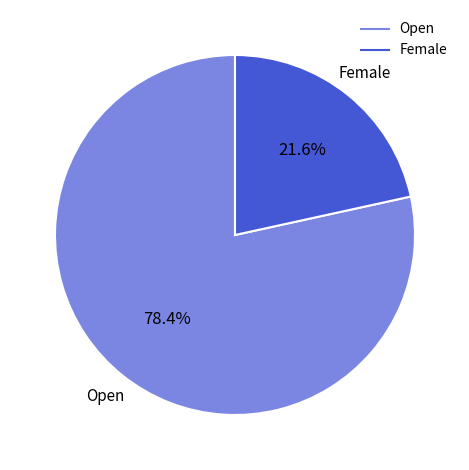

What percentage is the Open slice, to the nearest percent?

78%